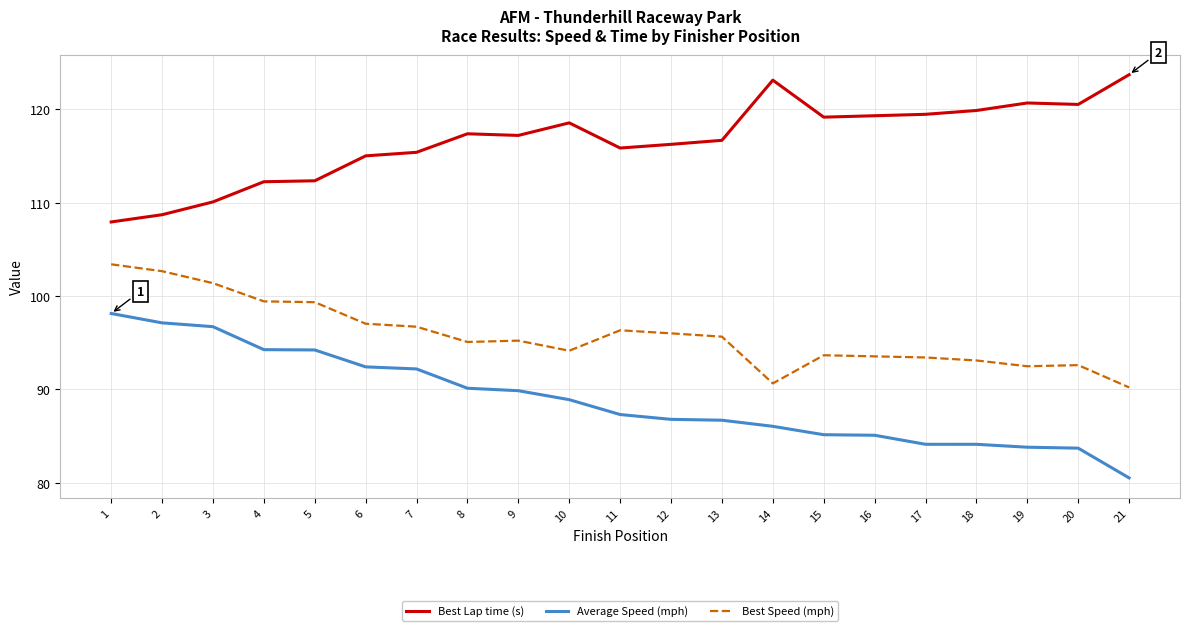

What is the difference between the Best Lap time (s) values at 6 and 5?

2.7